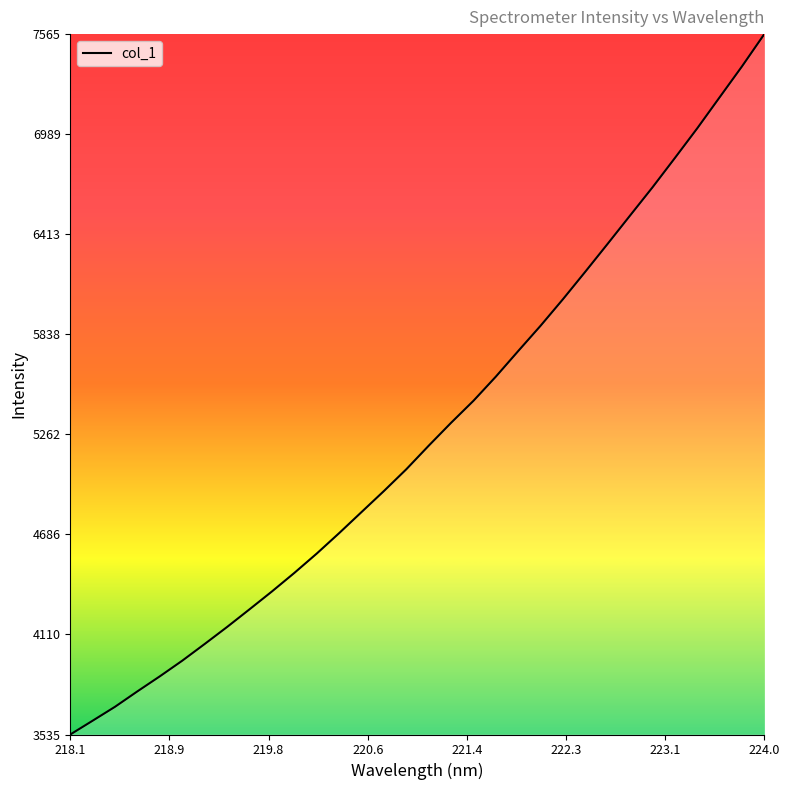

What is the greatest value displayed?

7565.3